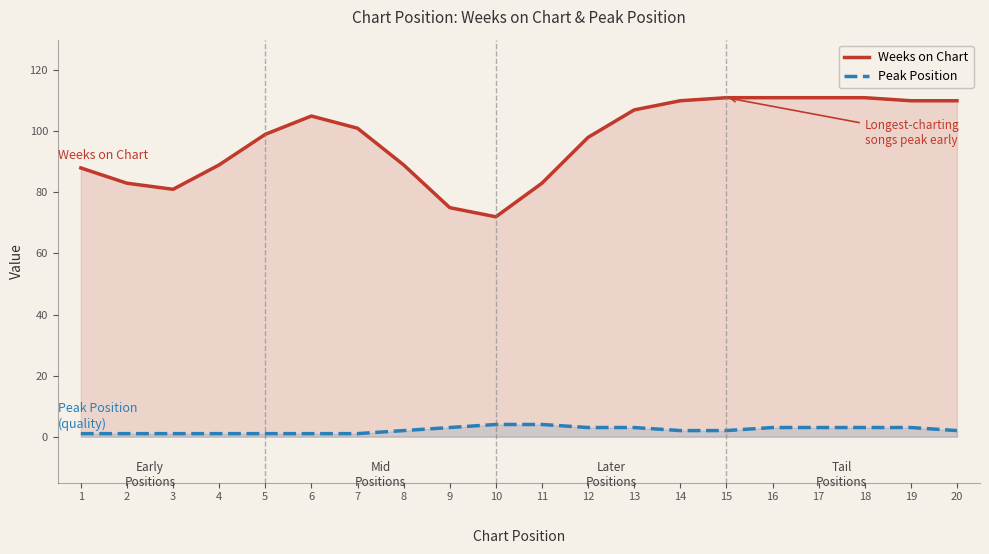

Does the chart display data point markers on the line(s)?

No